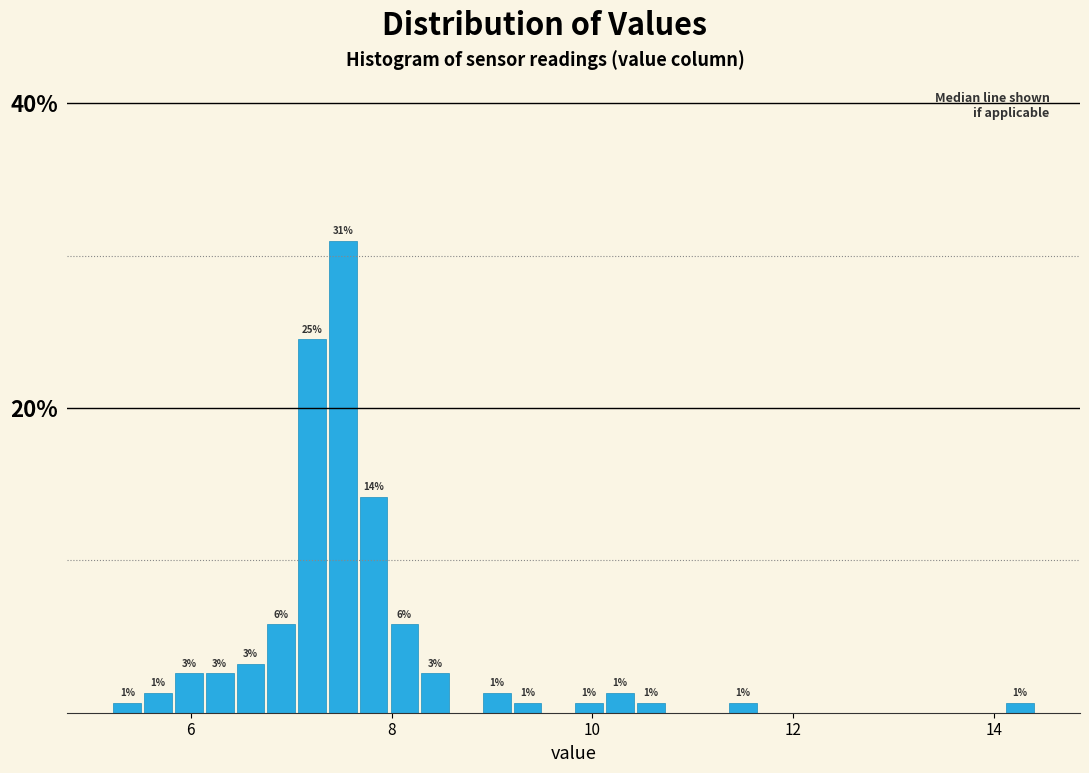

Read against the x-axis, roughly where is the centre of the tallest bar?

7.6